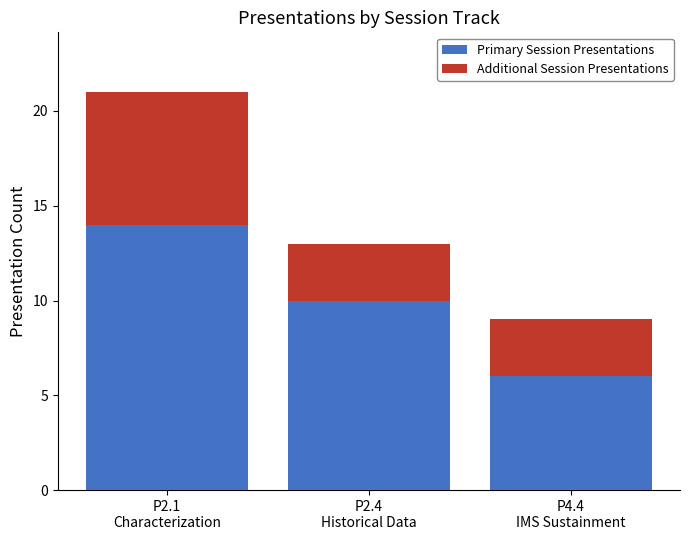

What is the average value of the Primary Session Presentations series?

10